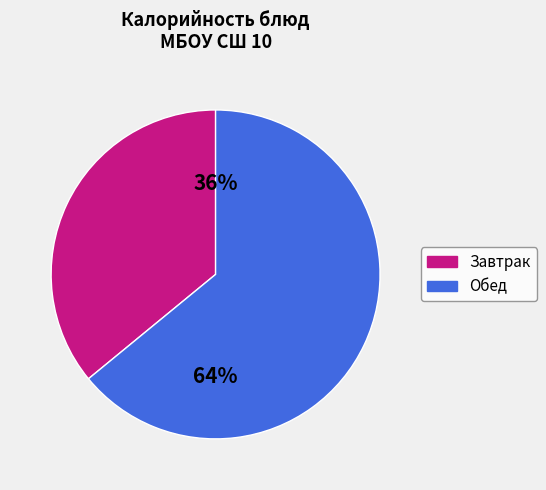

How many slices are in this pie chart?

2